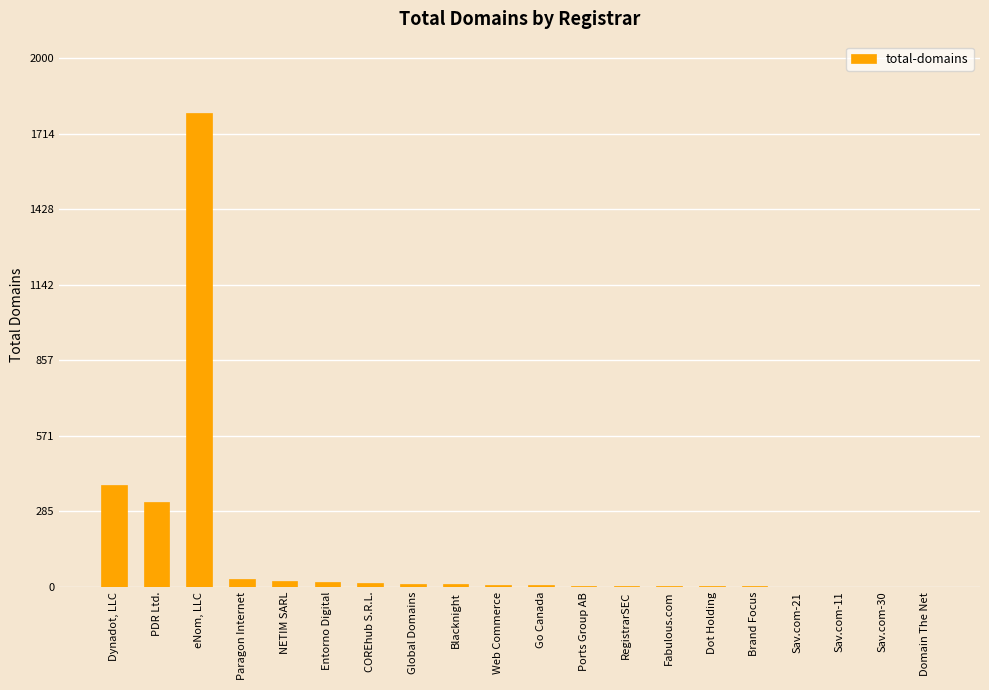

What is the sum of all values?

2637